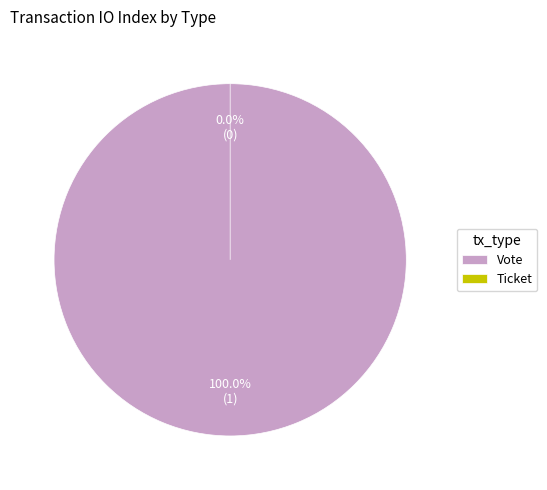

What portion of the pie excludes Ticket?

100.0%